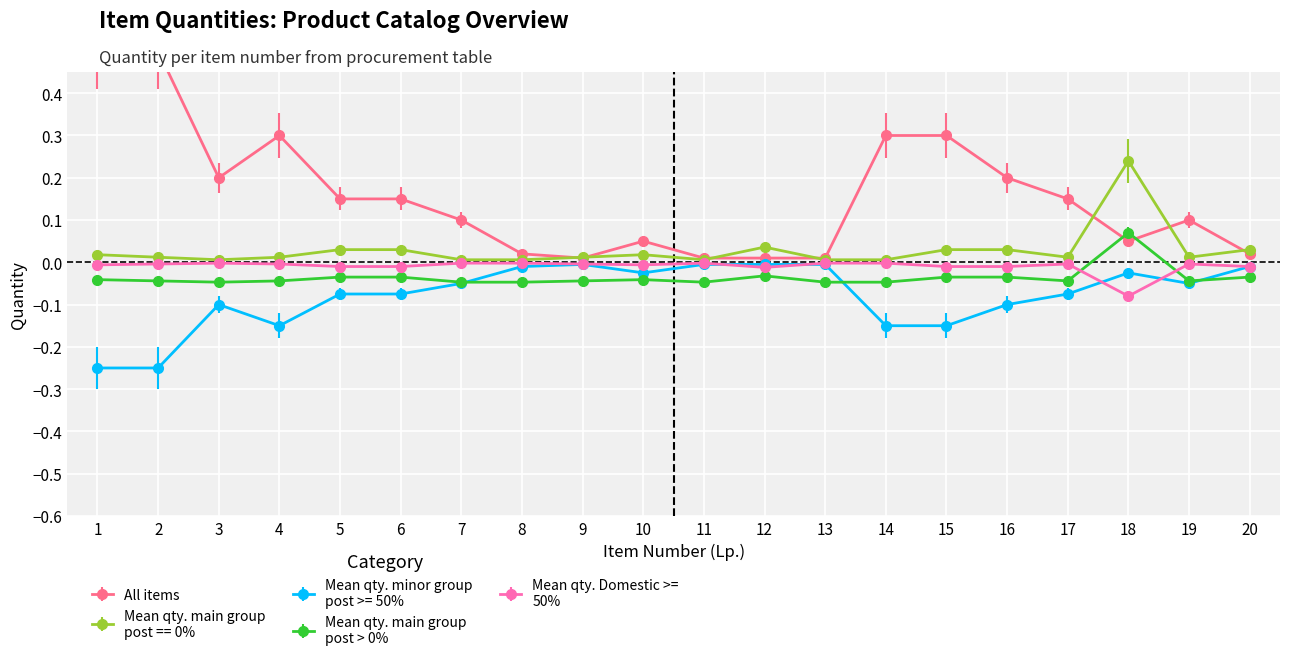

List the labels in order of value, largest first.

1, 2, 4, 14, 15, 3, 16, 5, 6, 17, 7, 19, 10, 18, 8, 20, 9, 11, 12, 13